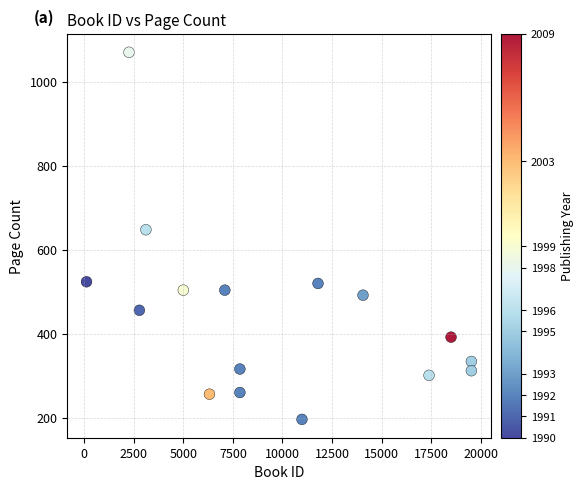

What Y value in the scatter plot is closest to 633?

648